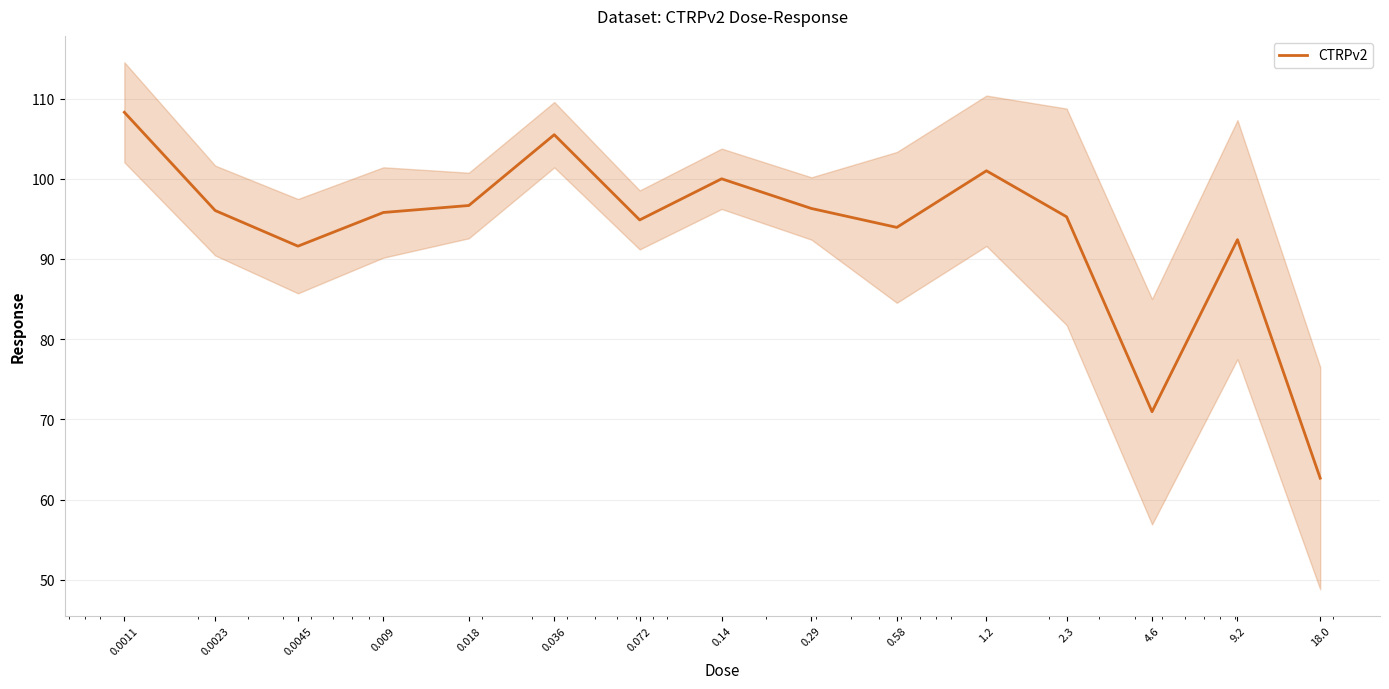

How many values are below 95?

6